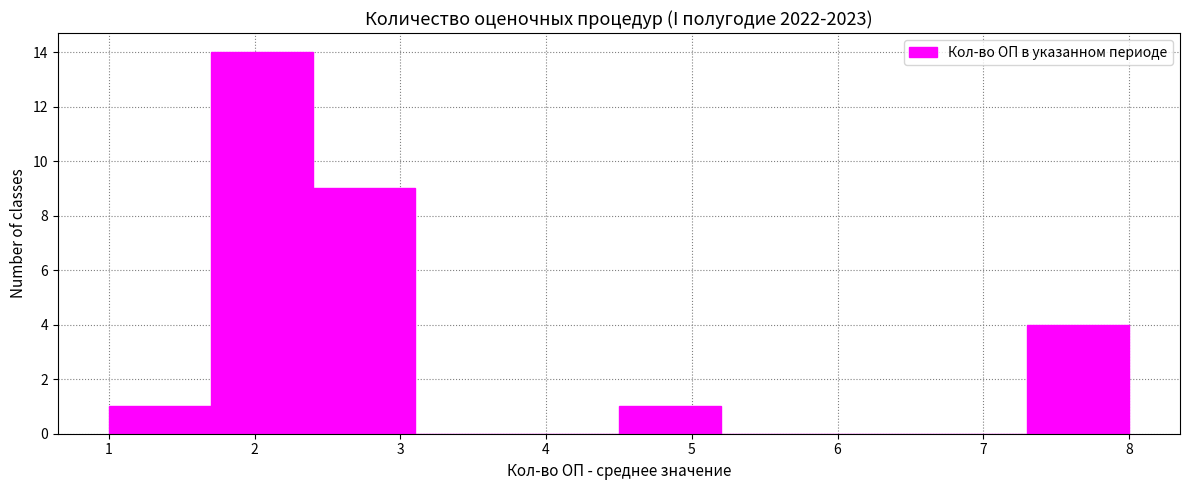

Which range on the x-axis has the tallest bar?

1.7 to 2.4